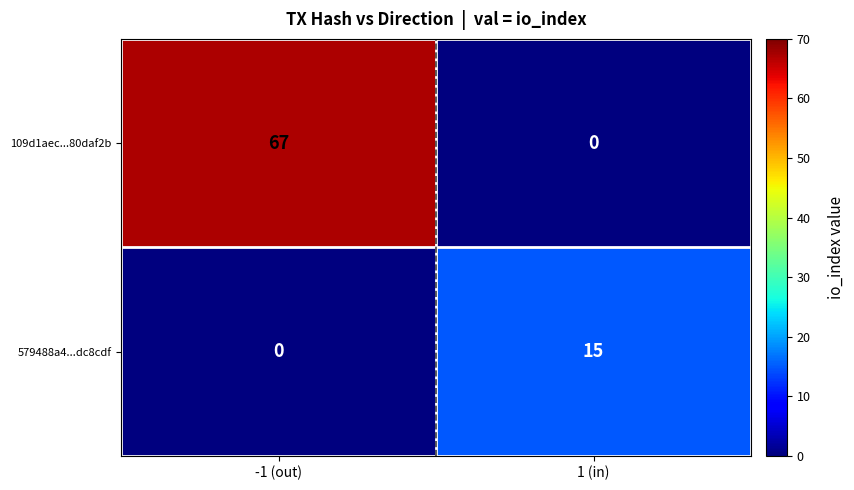

Which series has the largest range (max minus min)?

109d1aec...80daf2b